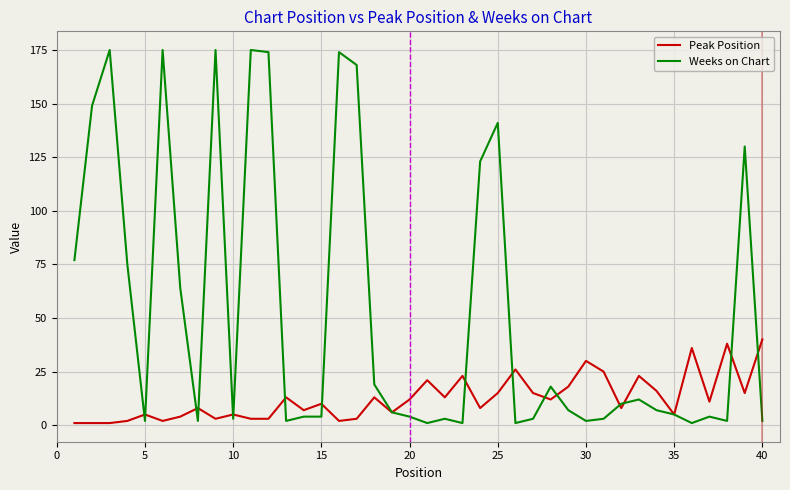

Which series has the largest total across all categories?

Weeks on Chart